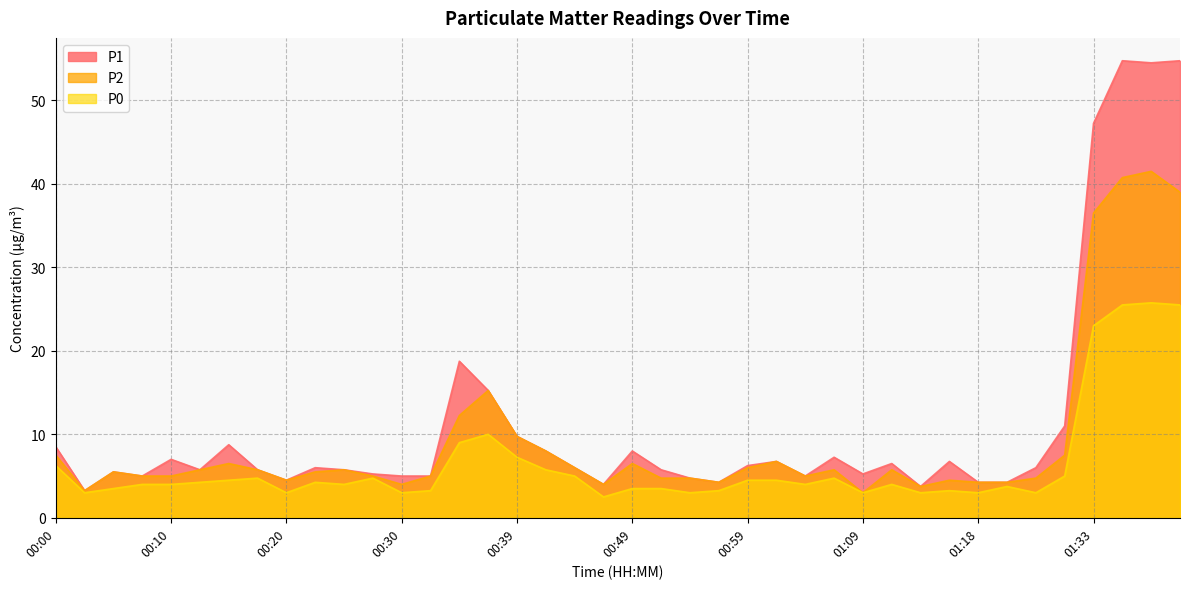

The value of P1 at 00:30 is 5.0. True or false?

True